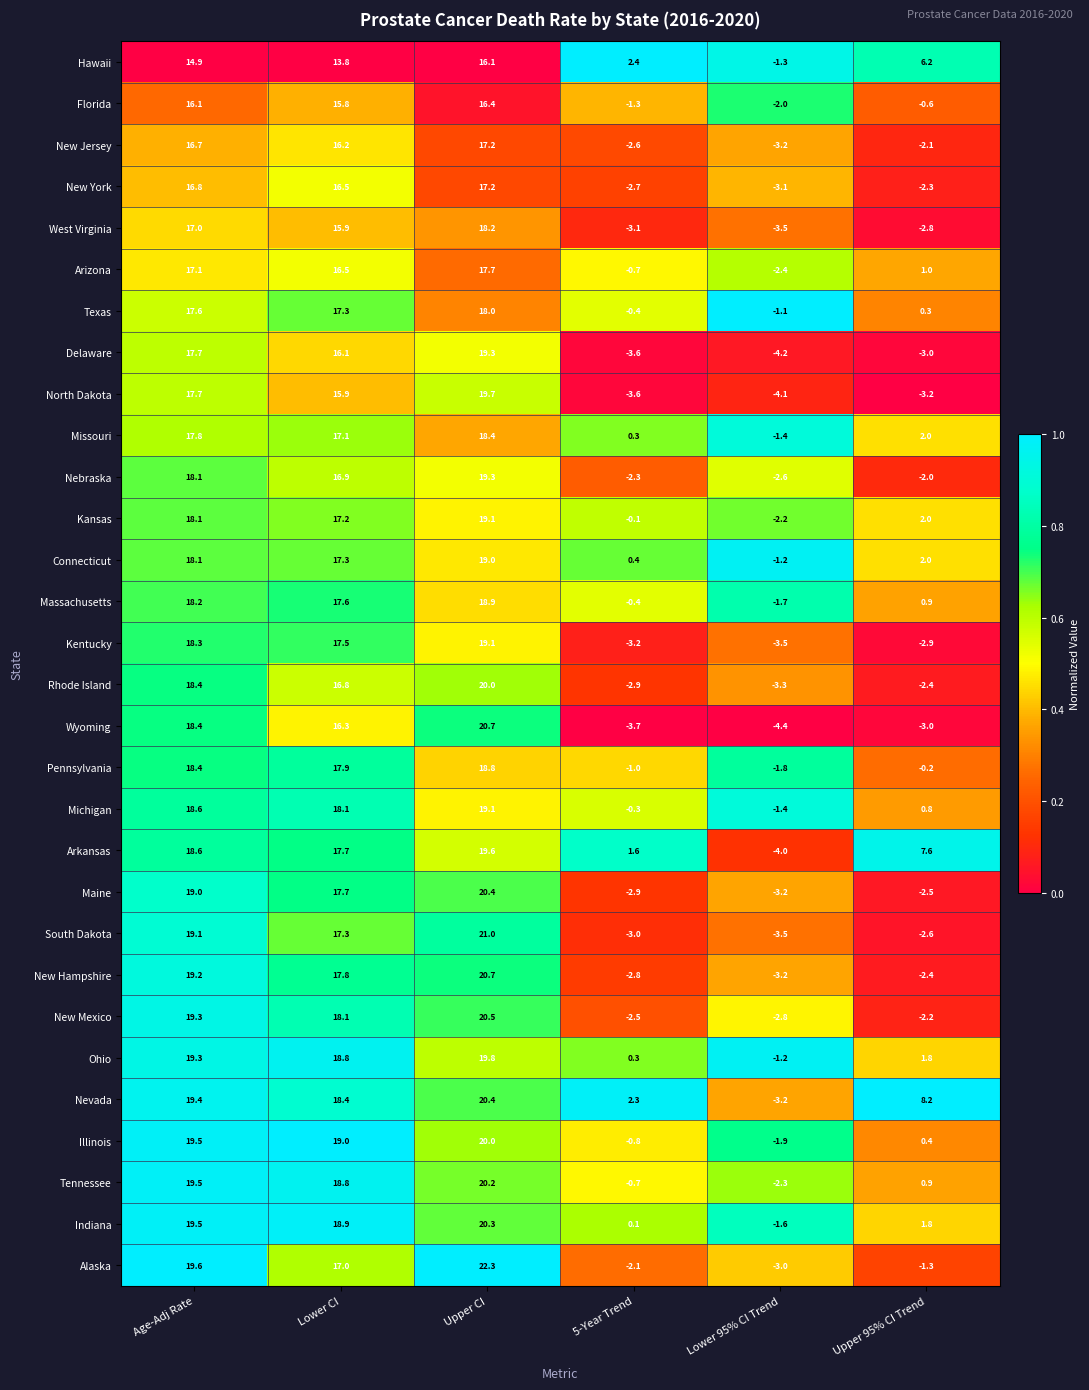

What is the average value of the Nevada series?

10.9